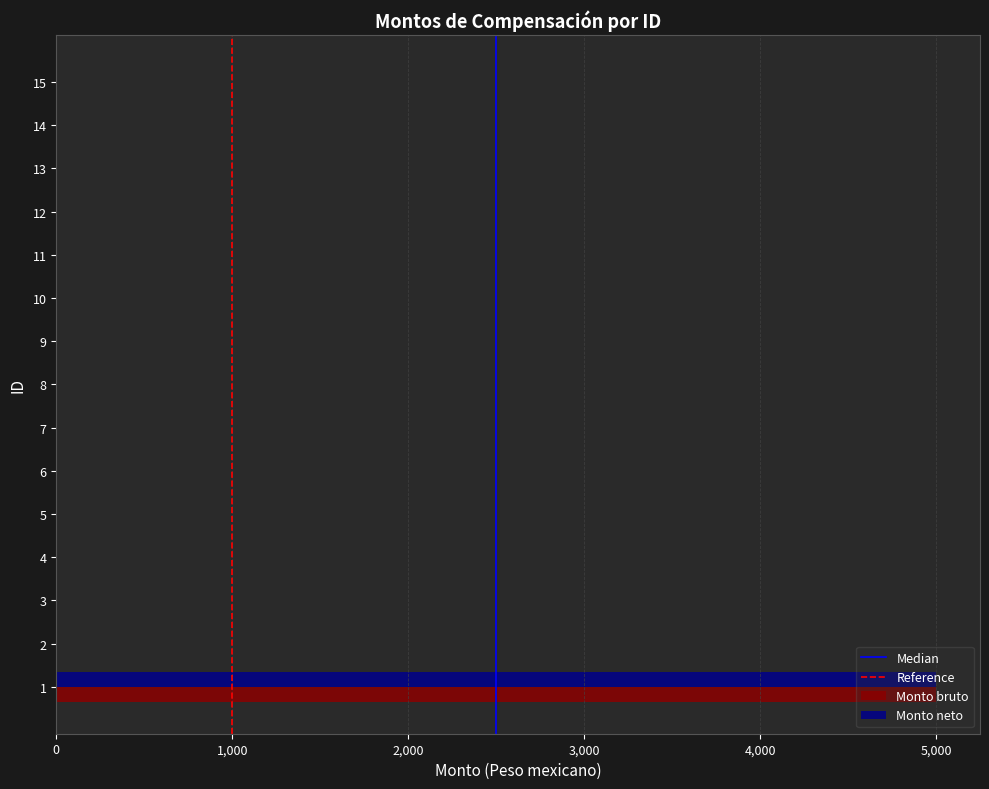

Which category has the highest value across all series?

1